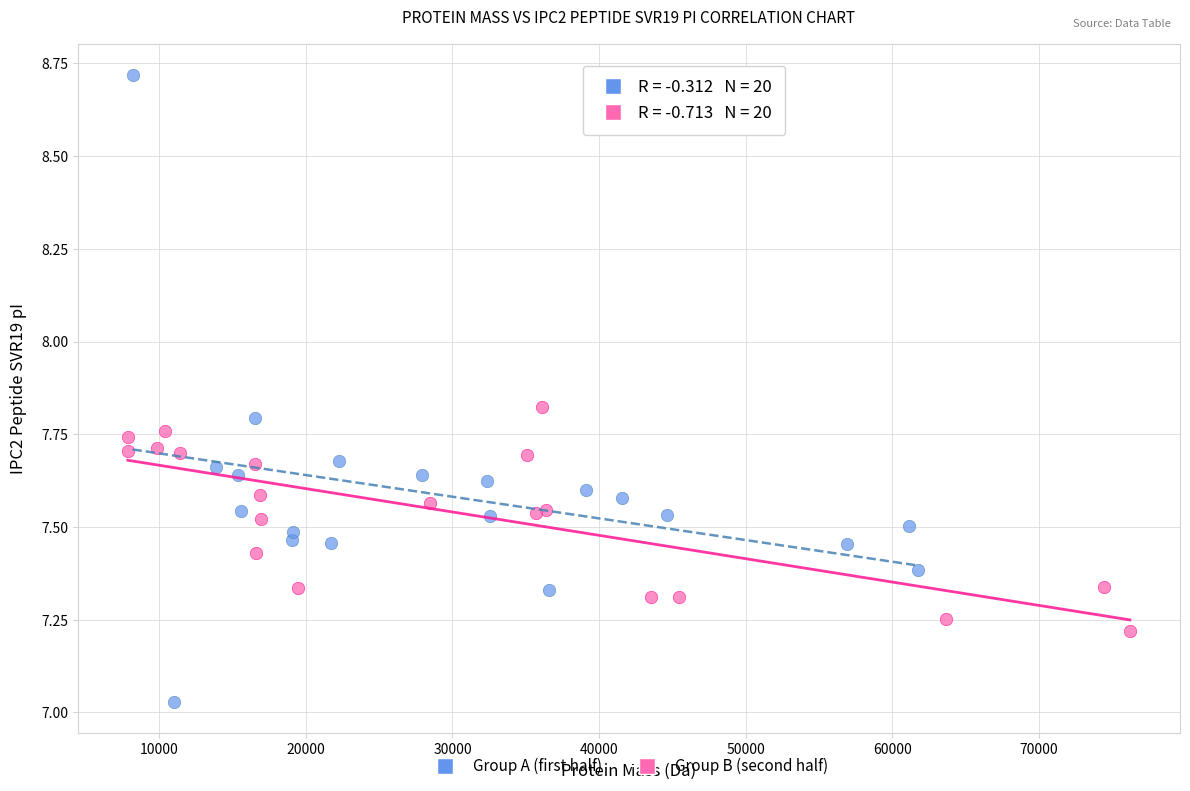

Which series reaches the maximum Y coordinate?

Group A (first half)